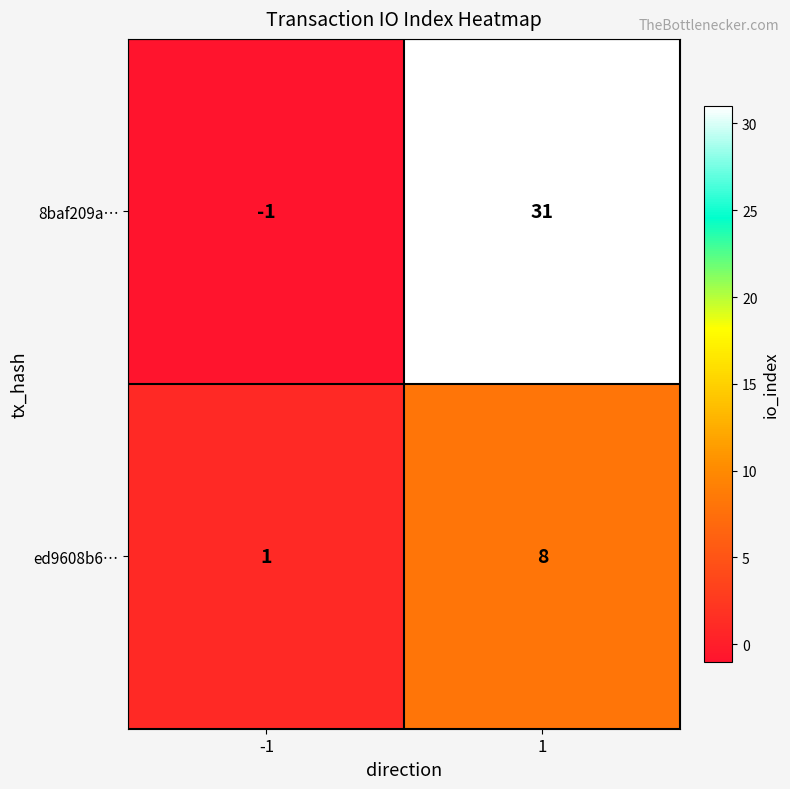

What is the greatest value displayed?

31